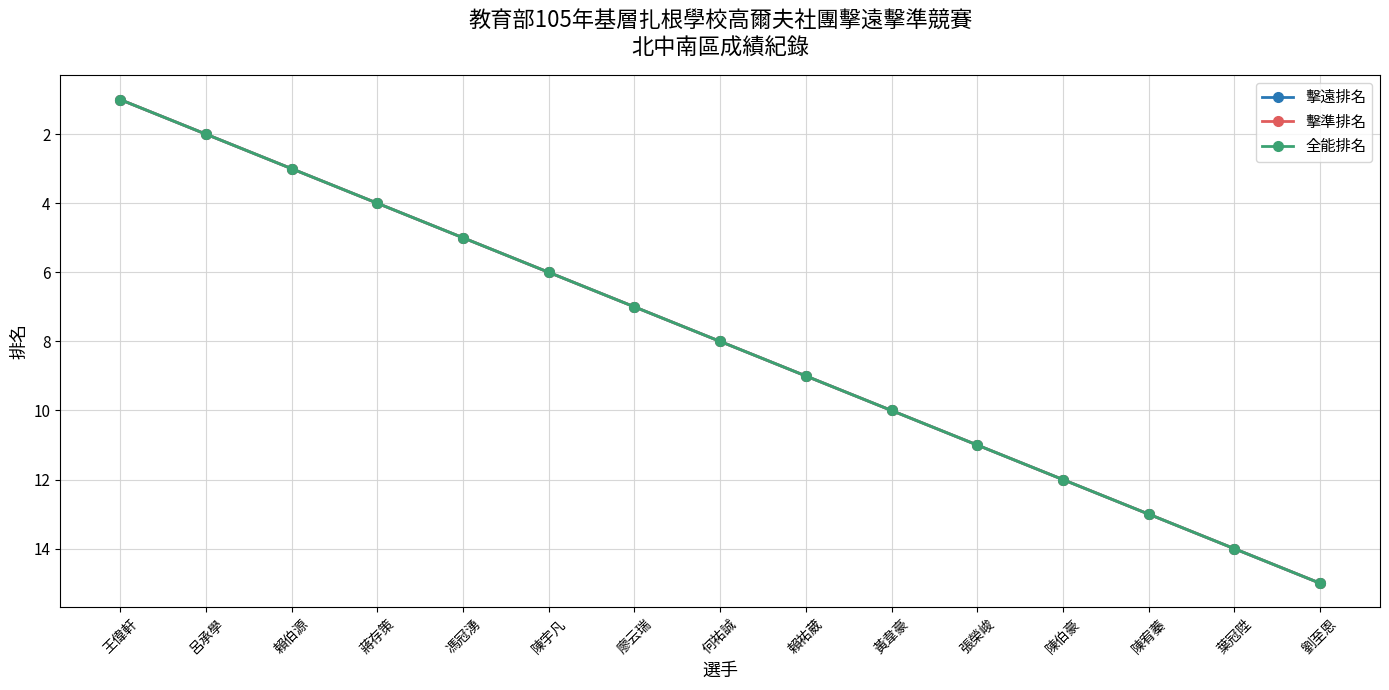

At how many categories does at least one series exceed 14?

1